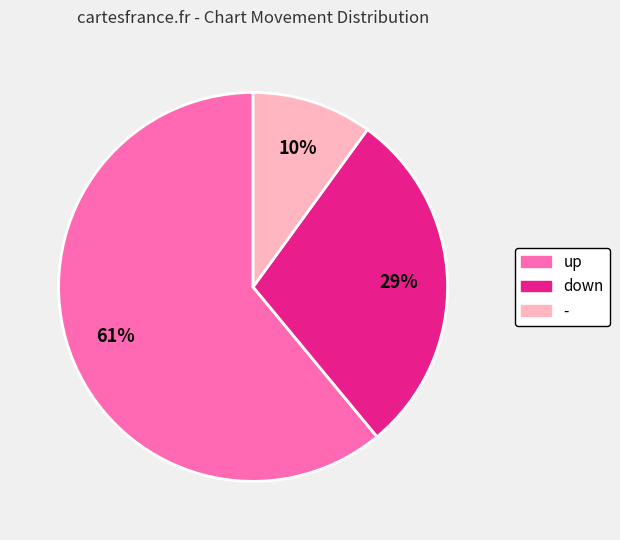

What percentage is the - slice, to the nearest percent?

10%